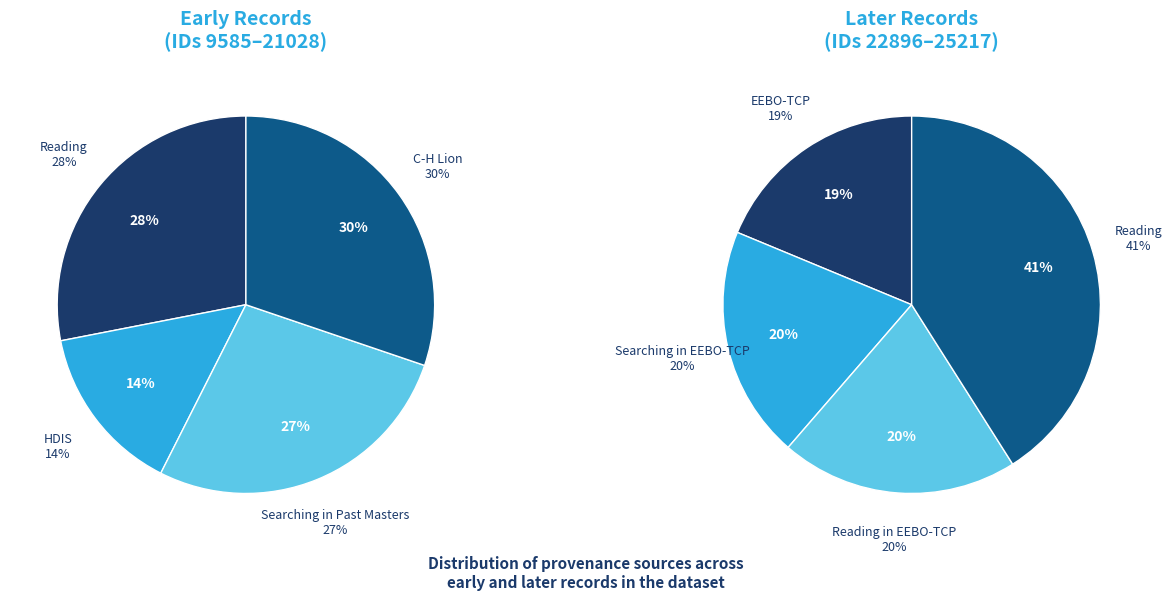

Between Searching in EEBO-TCP and HDIS, which is larger?

Searching in EEBO-TCP